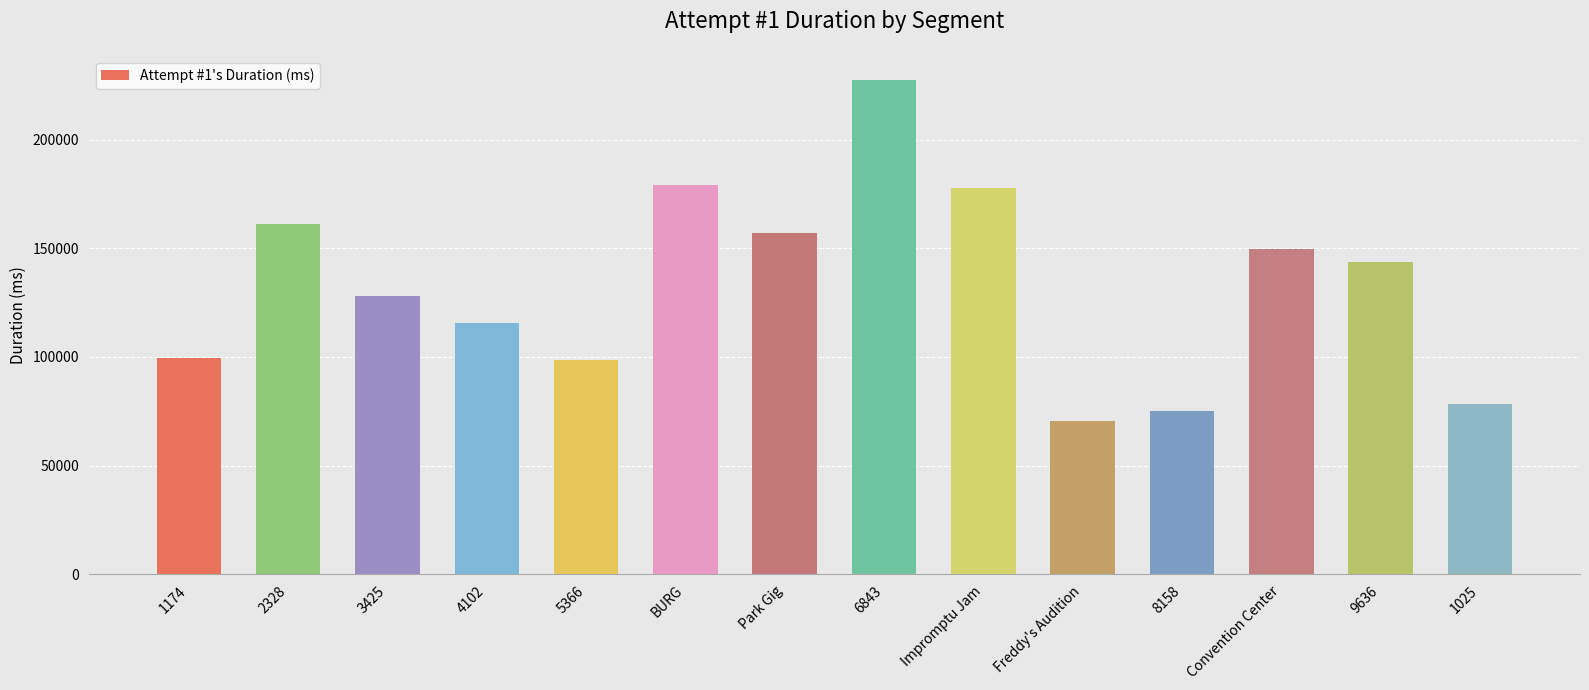

Reading right to left, what are all the values shown in this chart?

1025=78229	9636=143488	Convention Center=149609	8158=74946	Freddy's Audition=70571	Impromptu Jam=177646	6843=227162	Park Gig=157010	BURG=179022	5366=98351	4102=115477	3425=128021	2328=161148	1174=99346